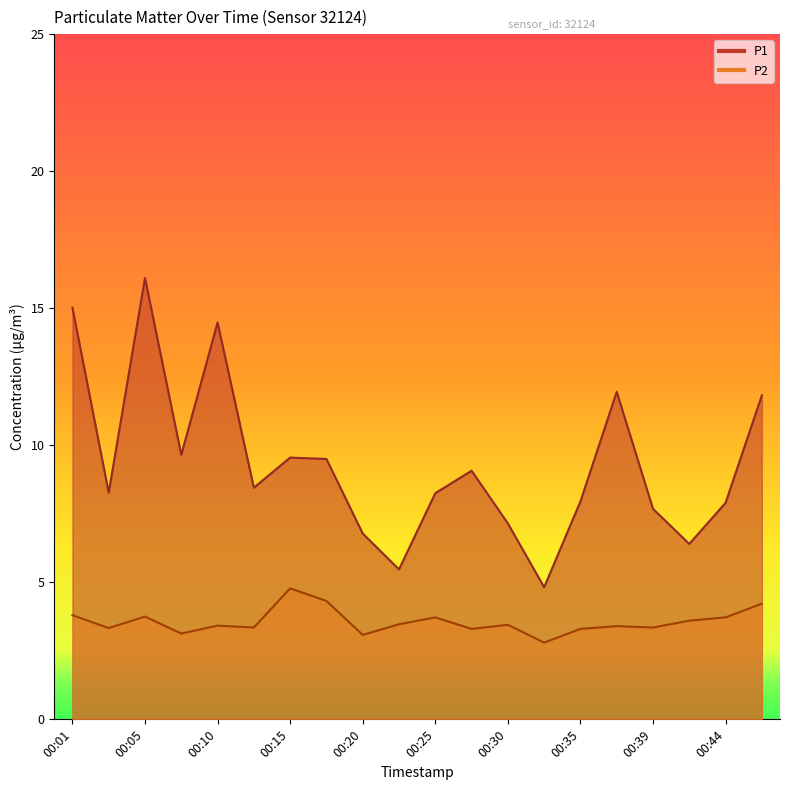

Count the number of categories in the chart.

20